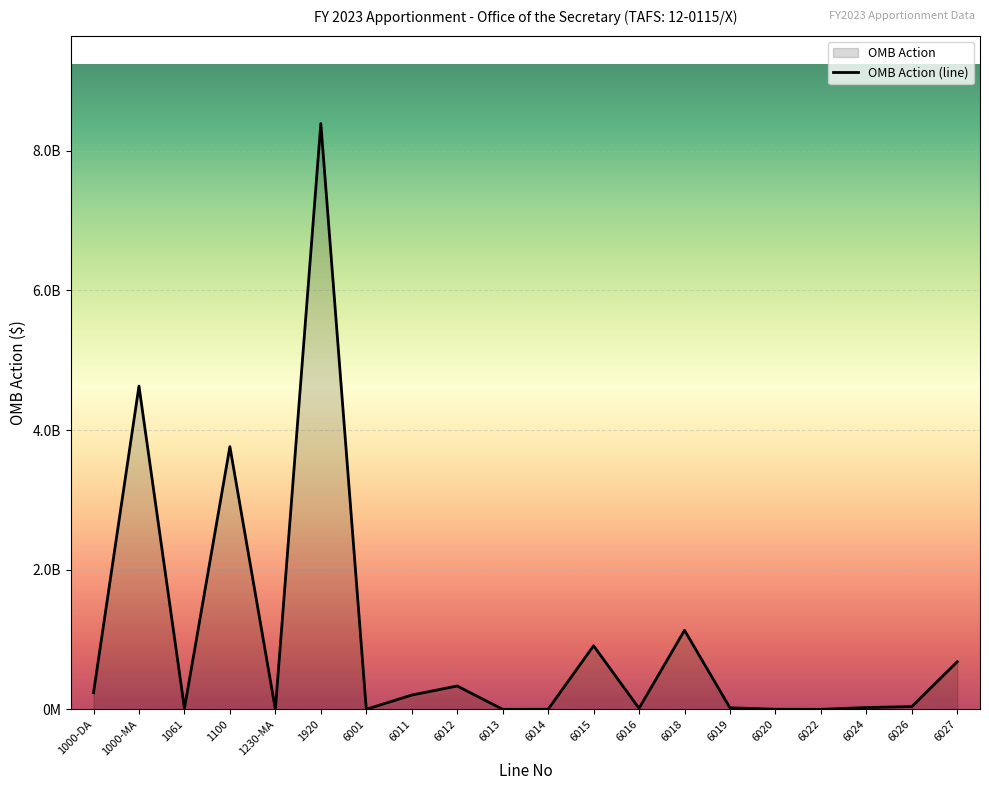

True or false: there are more than 2 points higher than both neighbors.

True